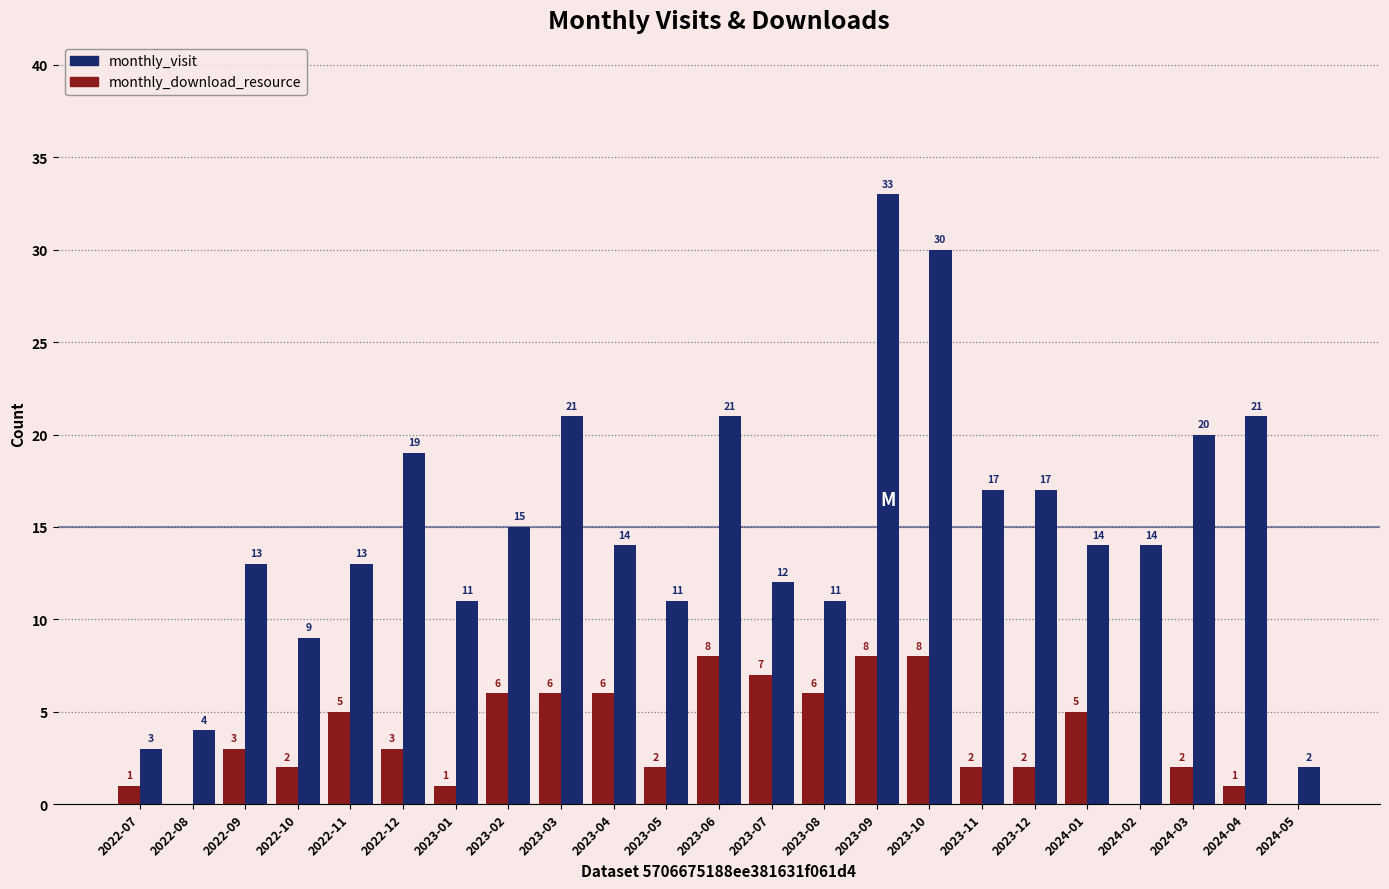

Which series changed the most between 2022-07 and 2022-12?

monthly_visit